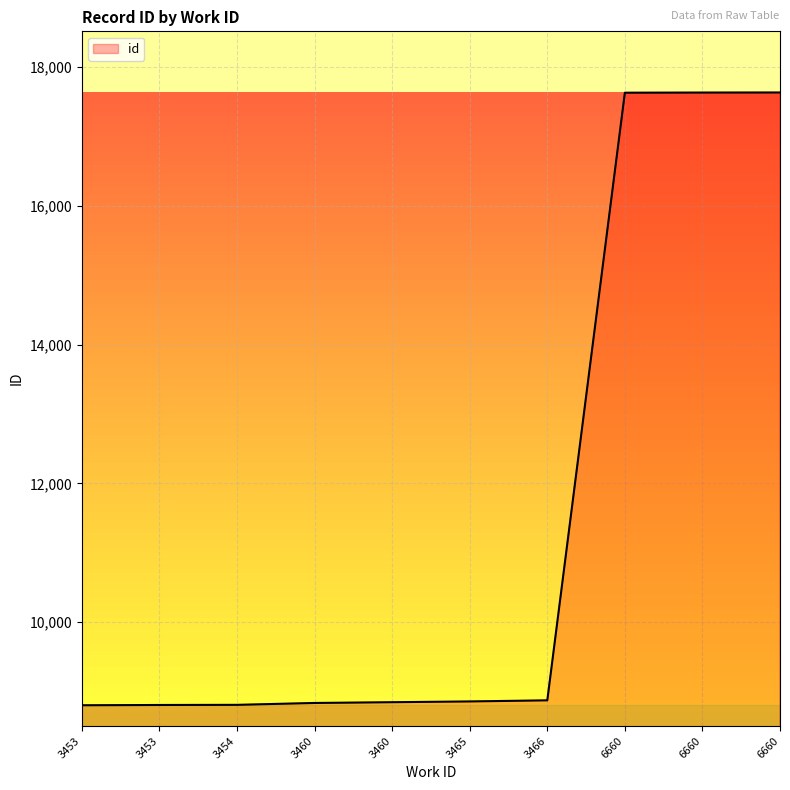

Read the value at 6660.

17636